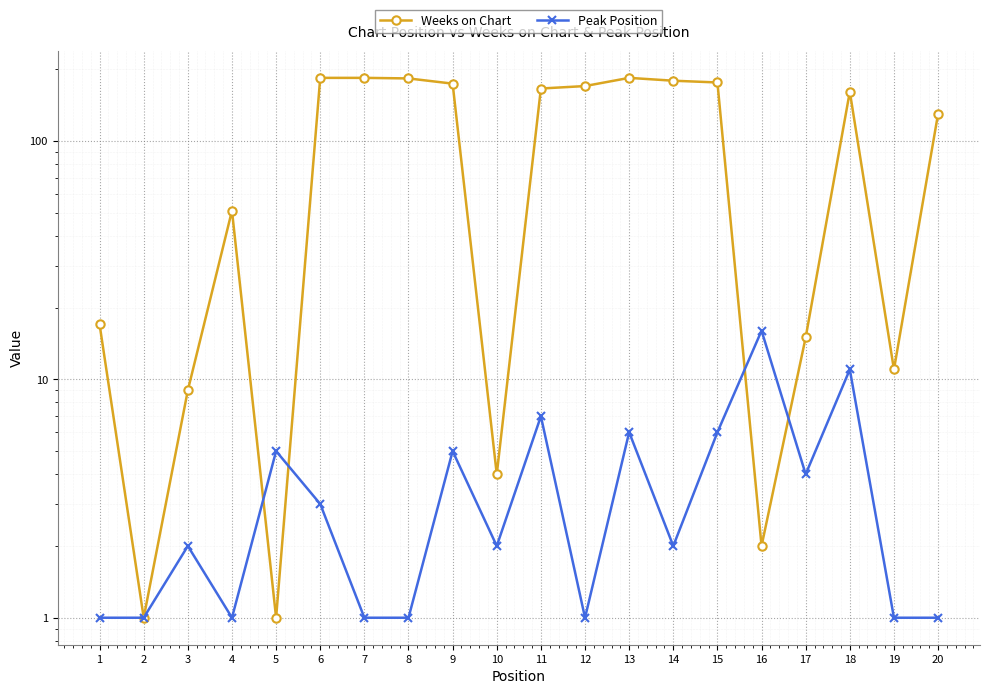

List the labels in order of Peak Position value, largest first.

16, 18, 11, 13, 15, 5, 9, 17, 6, 3, 10, 14, 1, 2, 4, 7, 8, 12, 19, 20